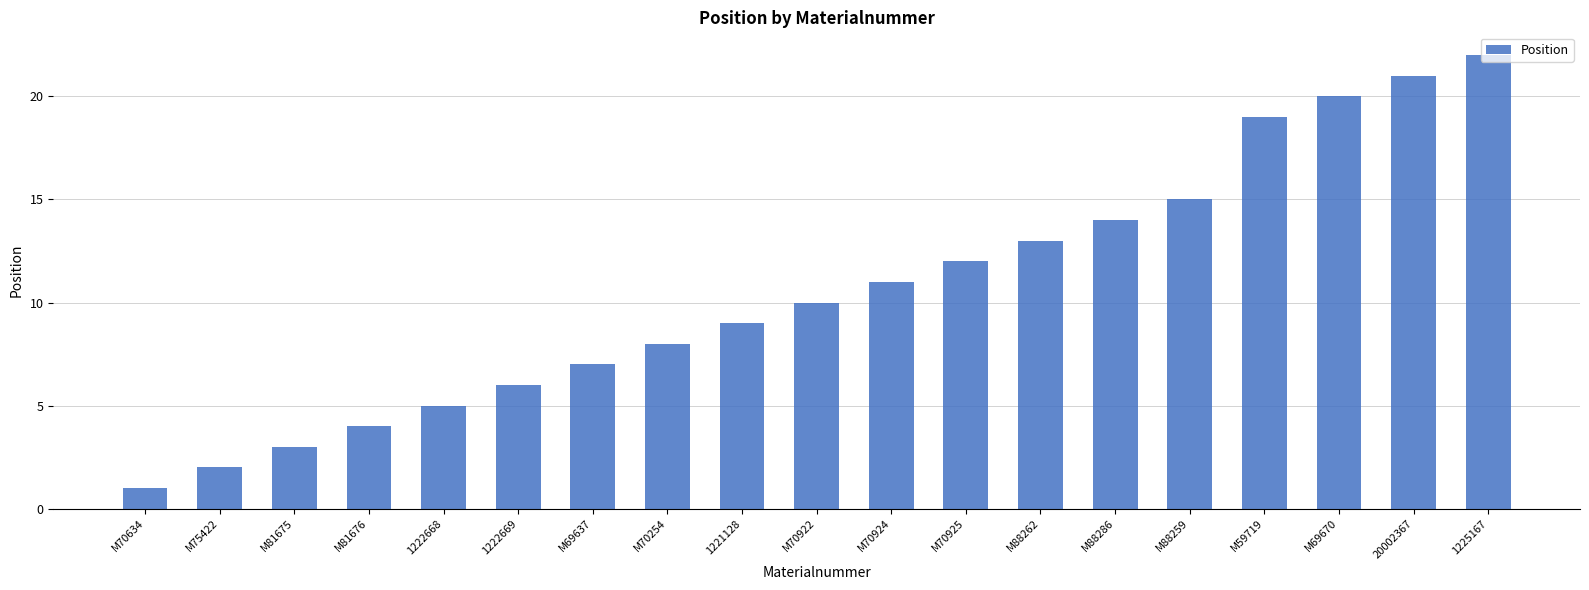

What is the value of the 1st bar from the left?

1